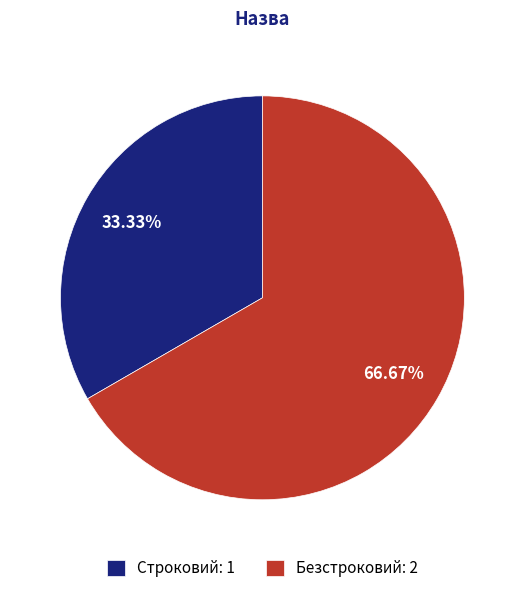

Do Строковий and Безстроковий together represent more than half of the pie?

Yes